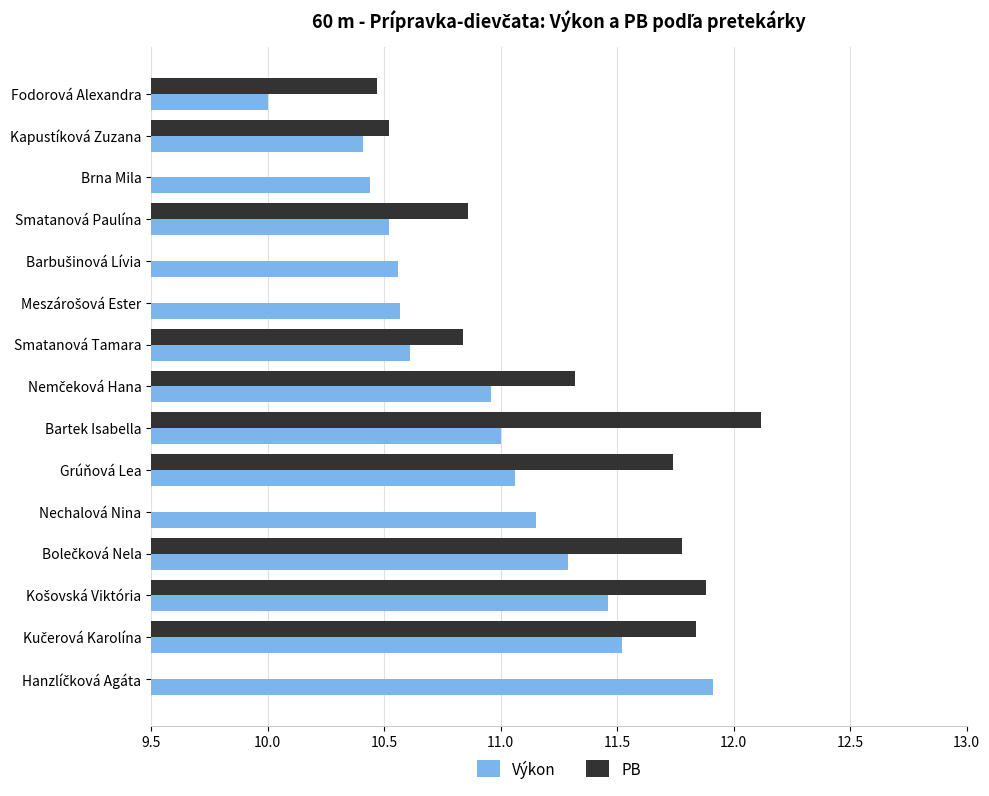

What is the difference between the maximum and second lowest values in the Výkon series?

1.5